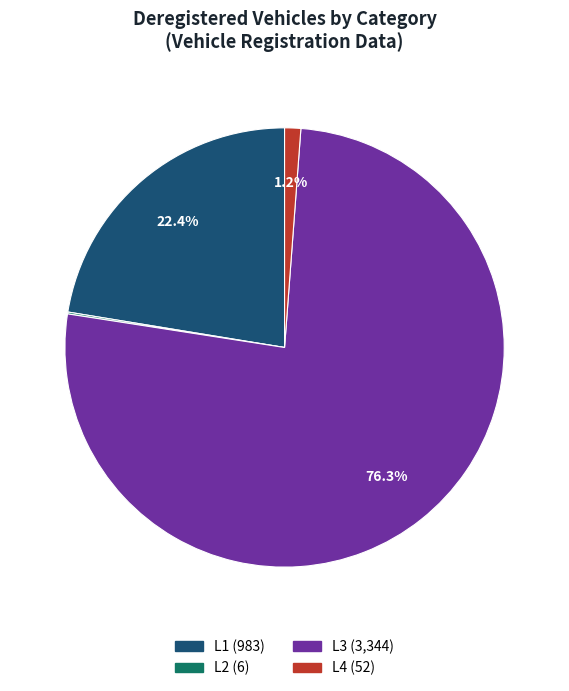

What is the ratio of the value at L3 to the value at L1?

3.4